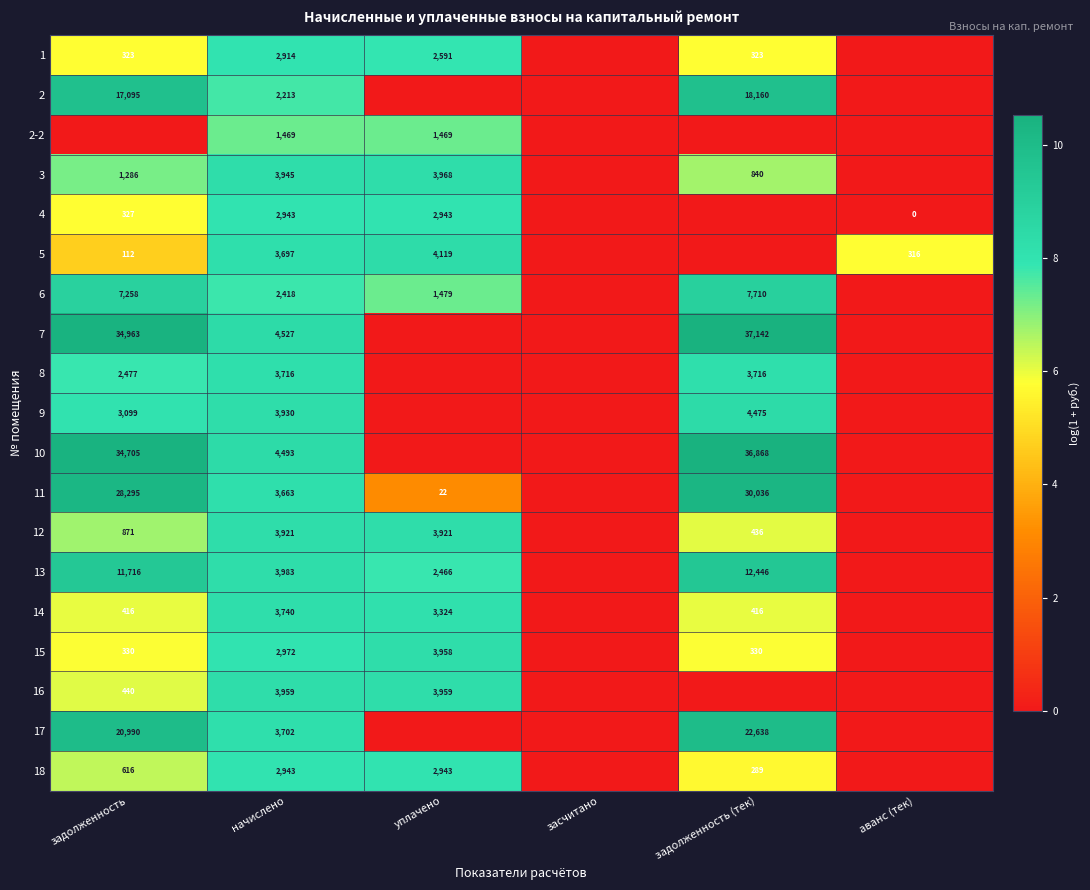

What is the sum of the 15 values at задолженность and начислено?

3302